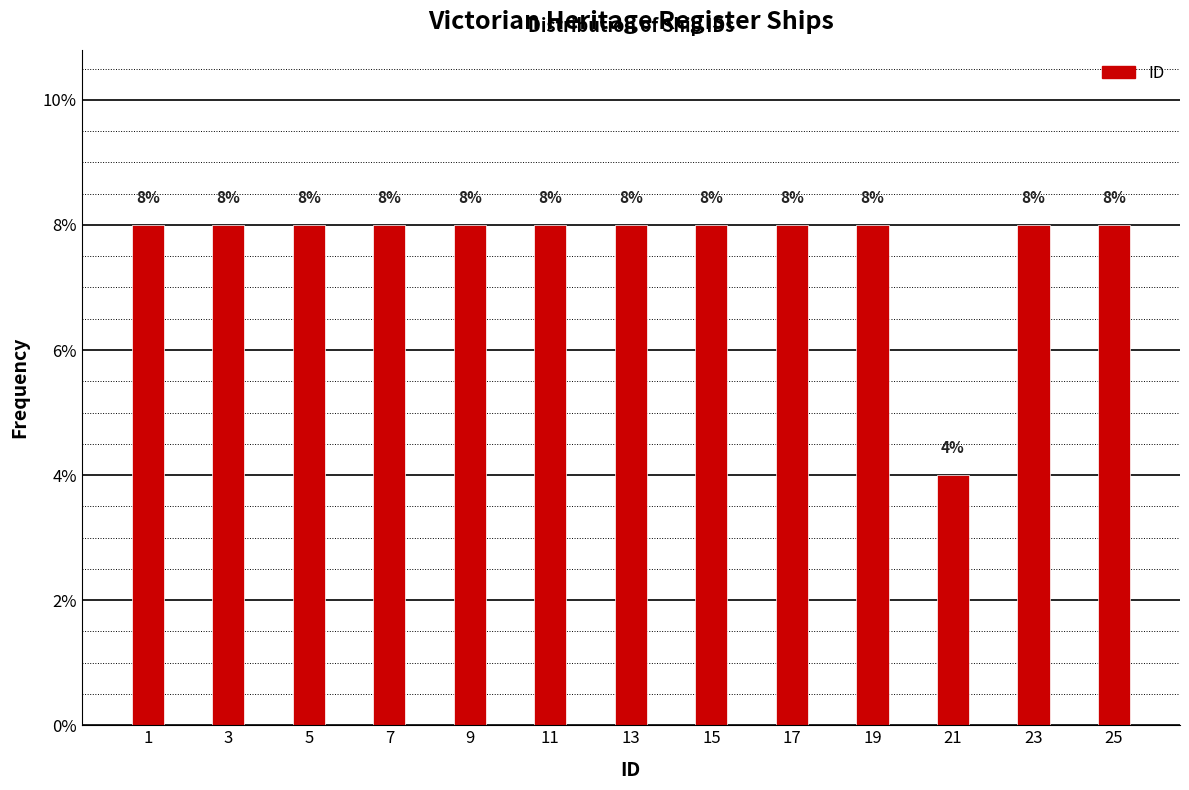

Reading left to right, extract all data points from this chart.

1=8	3=8	5=8	7=8	9=8	11=8	13=8	15=8	17=8	19=8	21=4	23=8	25=8